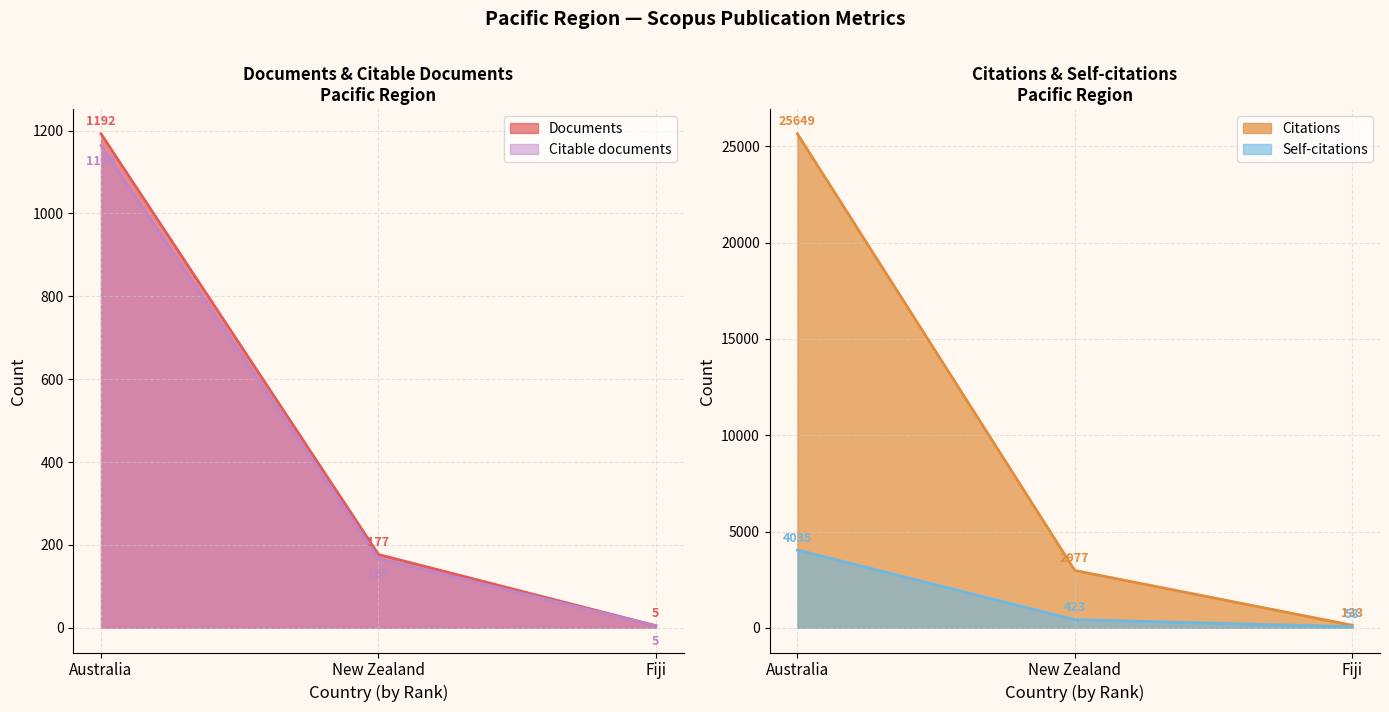

List the labels in order of Citations value, largest first.

Australia, New Zealand, Fiji